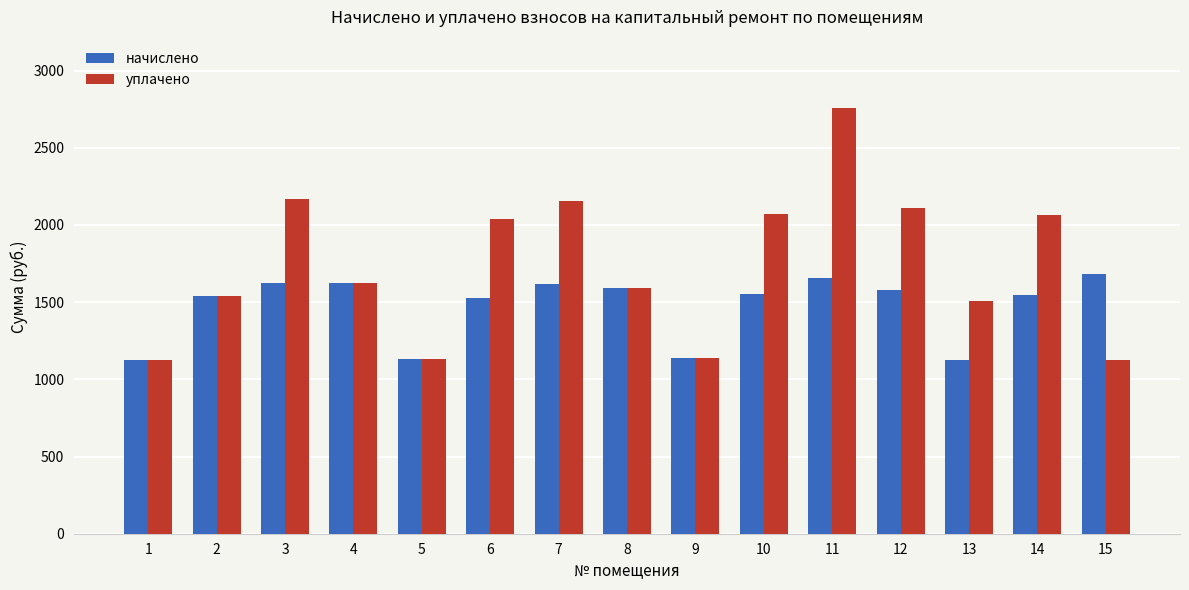

List the series in order of their peak value, lowest first.

начислено, уплачено